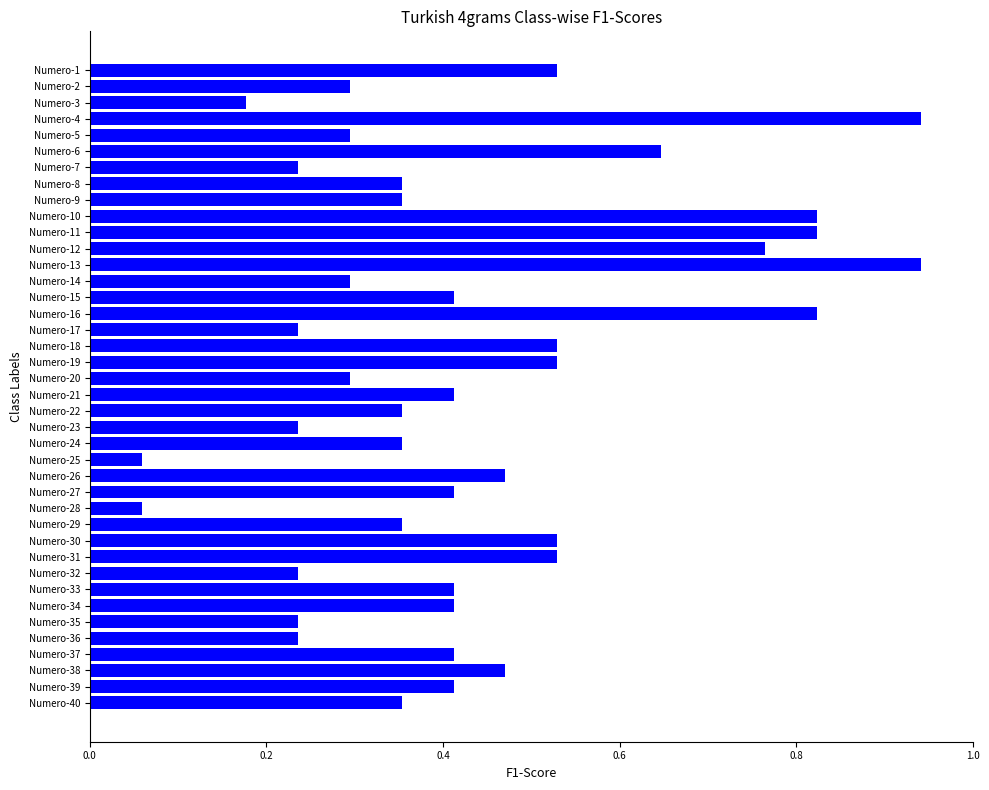

How many bars are there in total?

40